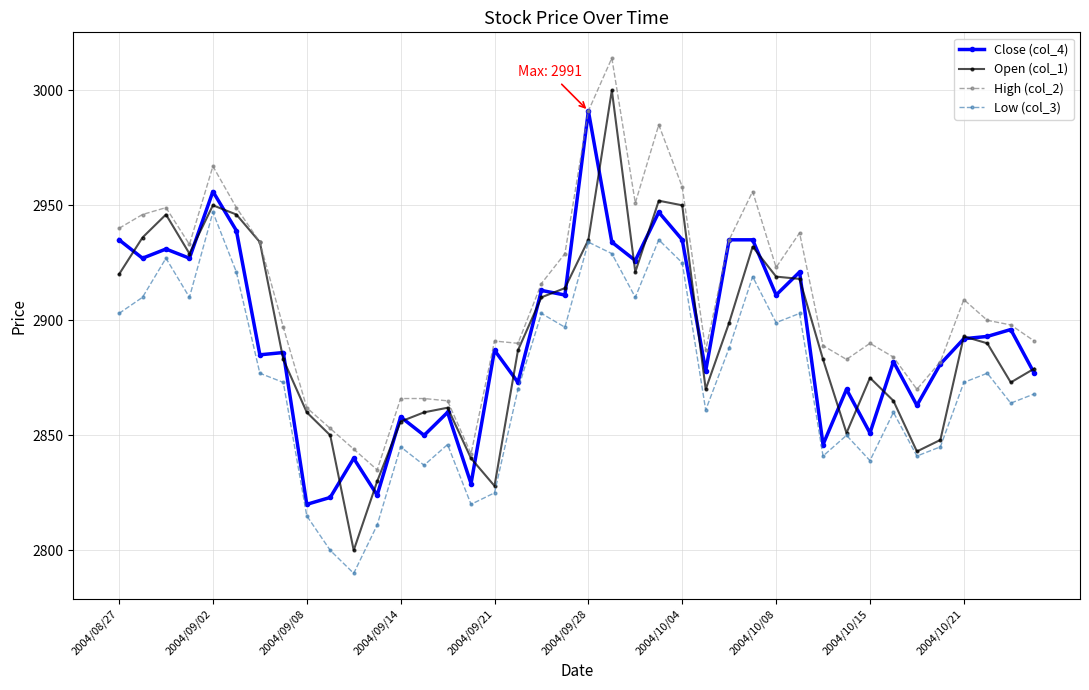

At how many categories does at least one series exceed 2974?

3